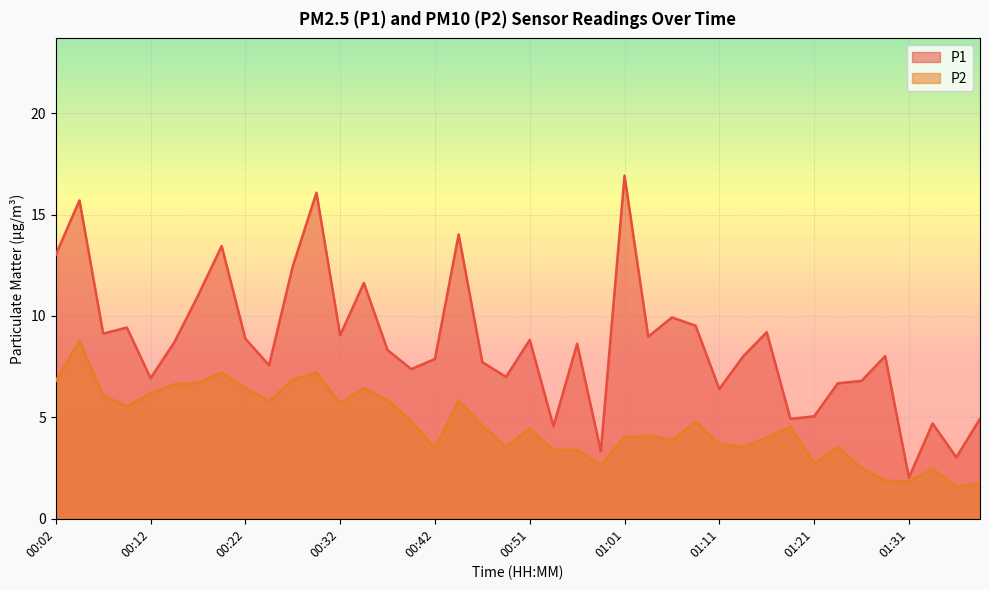

Rank the categories by P1 value from highest to lowest.

01:01, 00:29, 00:04, 00:44, 00:19, 00:02, 00:27, 00:34, 00:17, 01:06, 01:09, 00:09, 01:16, 00:07, 00:32, 01:04, 00:22, 00:51, 00:14, 00:56, 00:37, 01:28, 01:14, 00:42, 00:46, 00:24, 00:39, 00:49, 00:12, 01:26, 01:23, 01:11, 01:21, 01:19, 01:38, 01:33, 00:54, 00:59, 01:36, 01:31